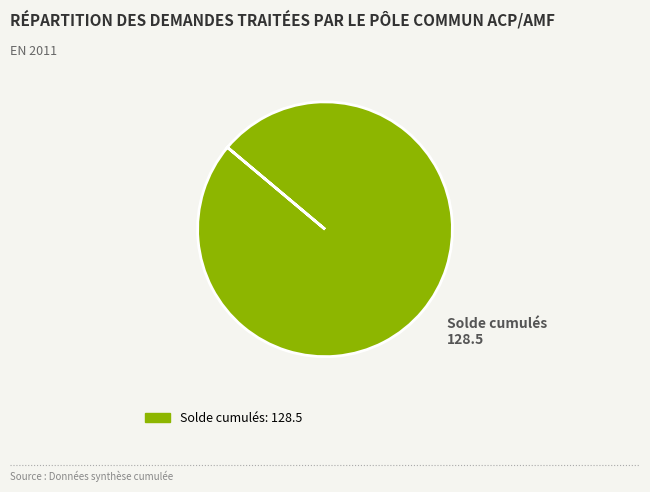

Does any single category account for the majority?

Yes